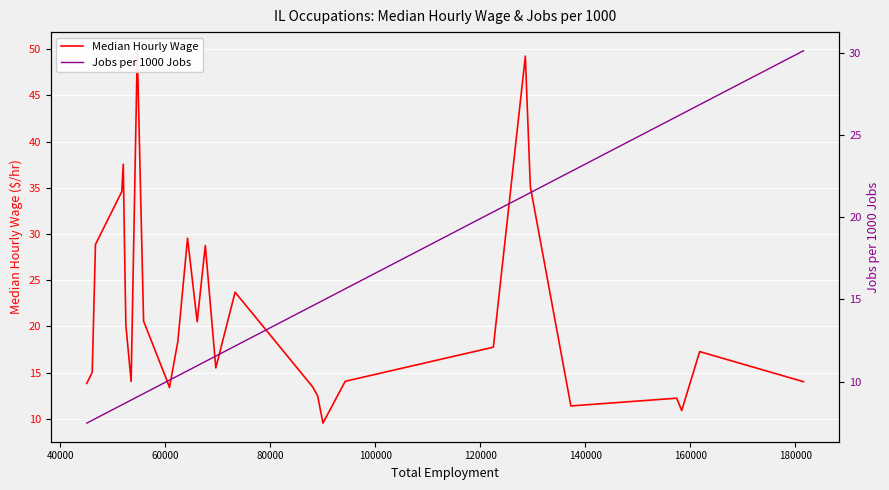

How many lines are shown in the chart?

2